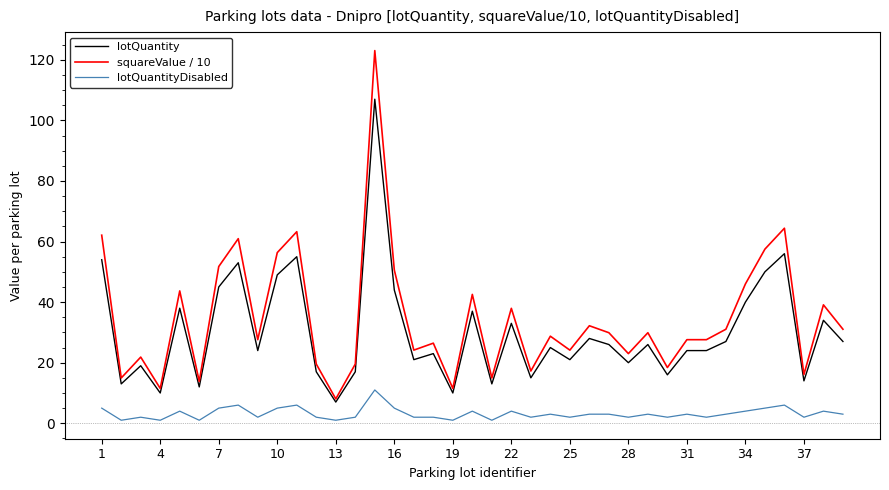

Which series has the largest range (max minus min)?

squareValue / 10